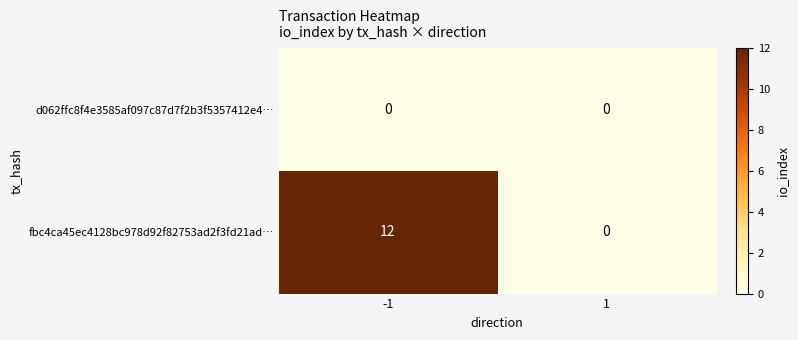

What is the average value of the fbc4ca45ec4128bc978d92f82753ad2f3fd21ad… series?

6